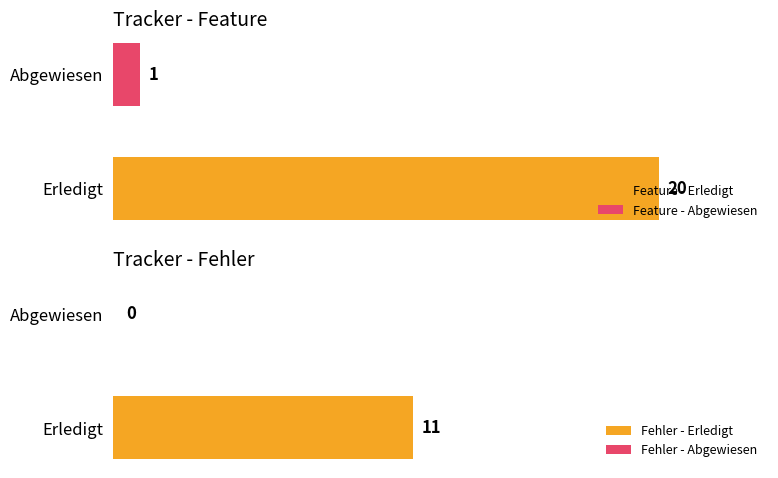

At which category is the sum across all series the highest?

Erledigt